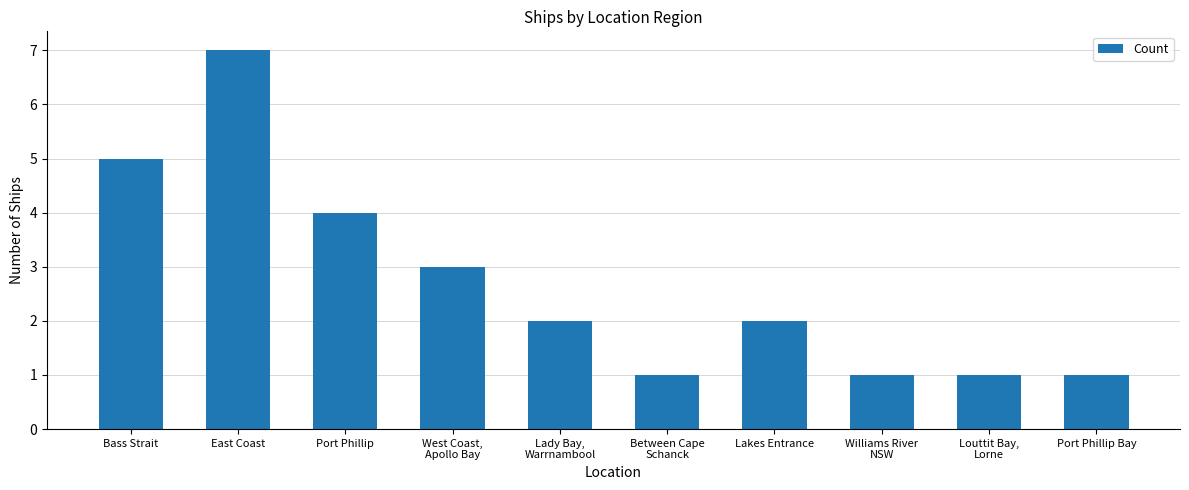

What is the minimum value shown in the chart?

1